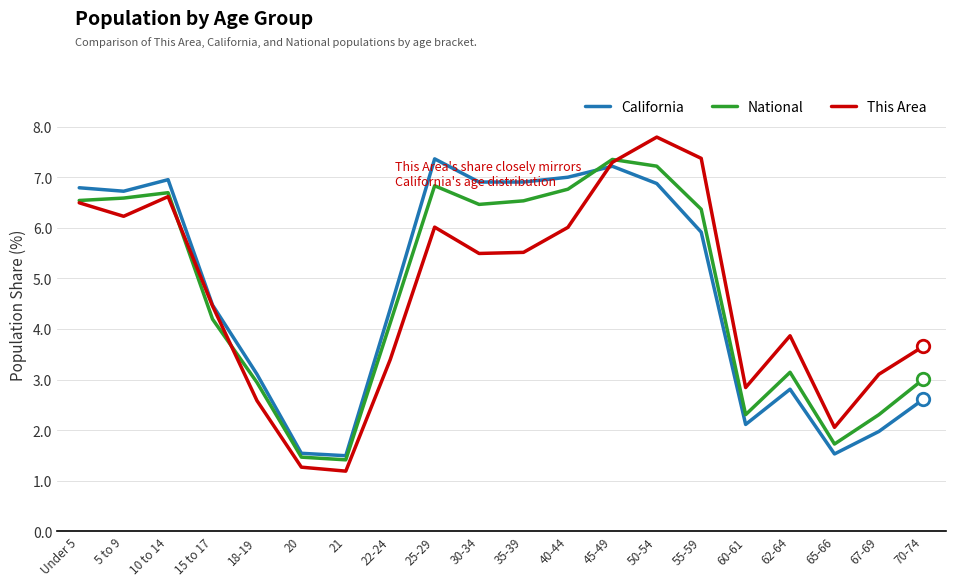

True or false: California and National cross at least once.

True